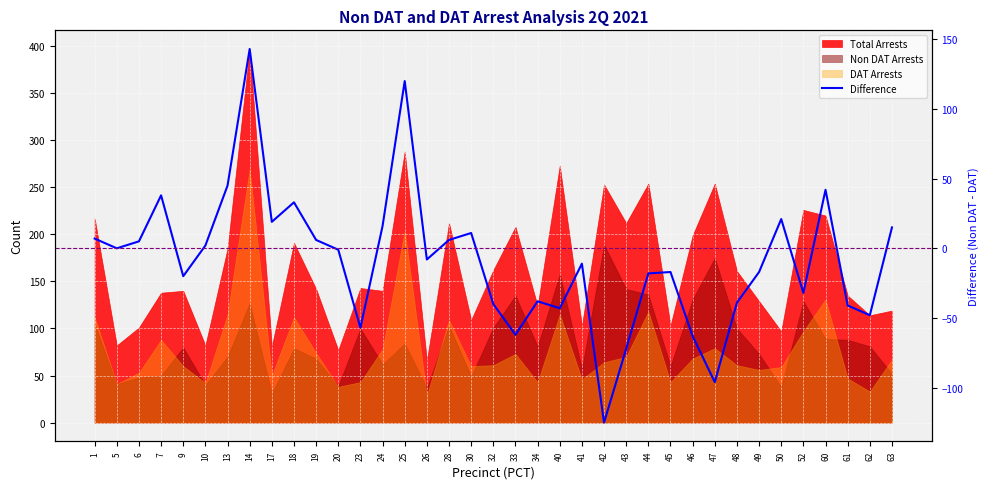

Where does the data first go above -8?

1